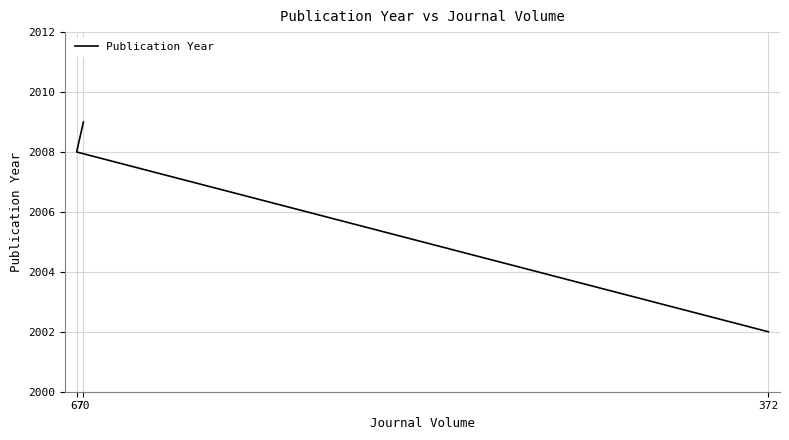

What is the minimum value shown in the chart?

2002